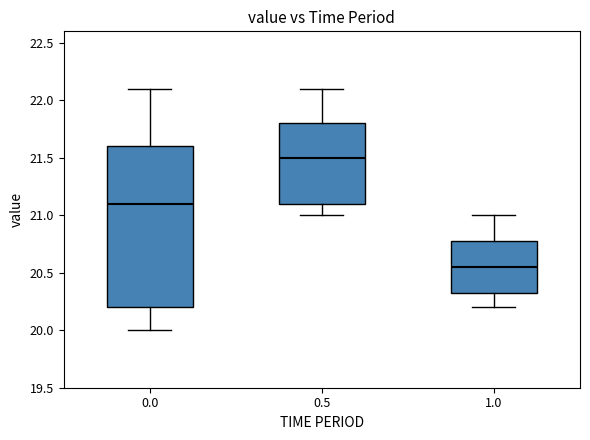

Where does the upper whisker of the box at x = 1.0 end on the y-axis? The values are not printed on the chart, so give them approximately, as read against the axis.

21.00